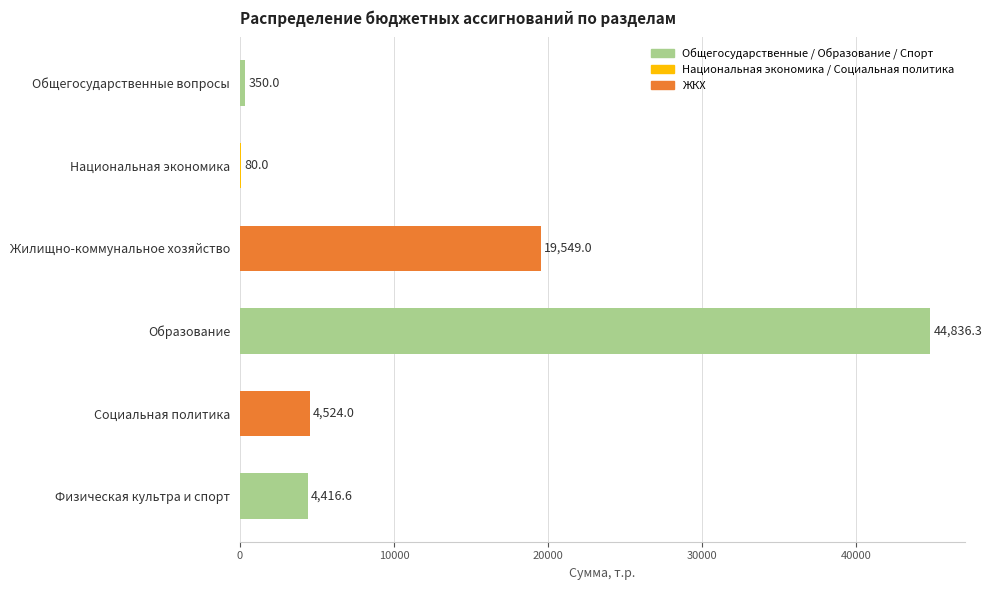

Where is the data nearest to the value 22458?

Жилищно-коммунальное хозяйство